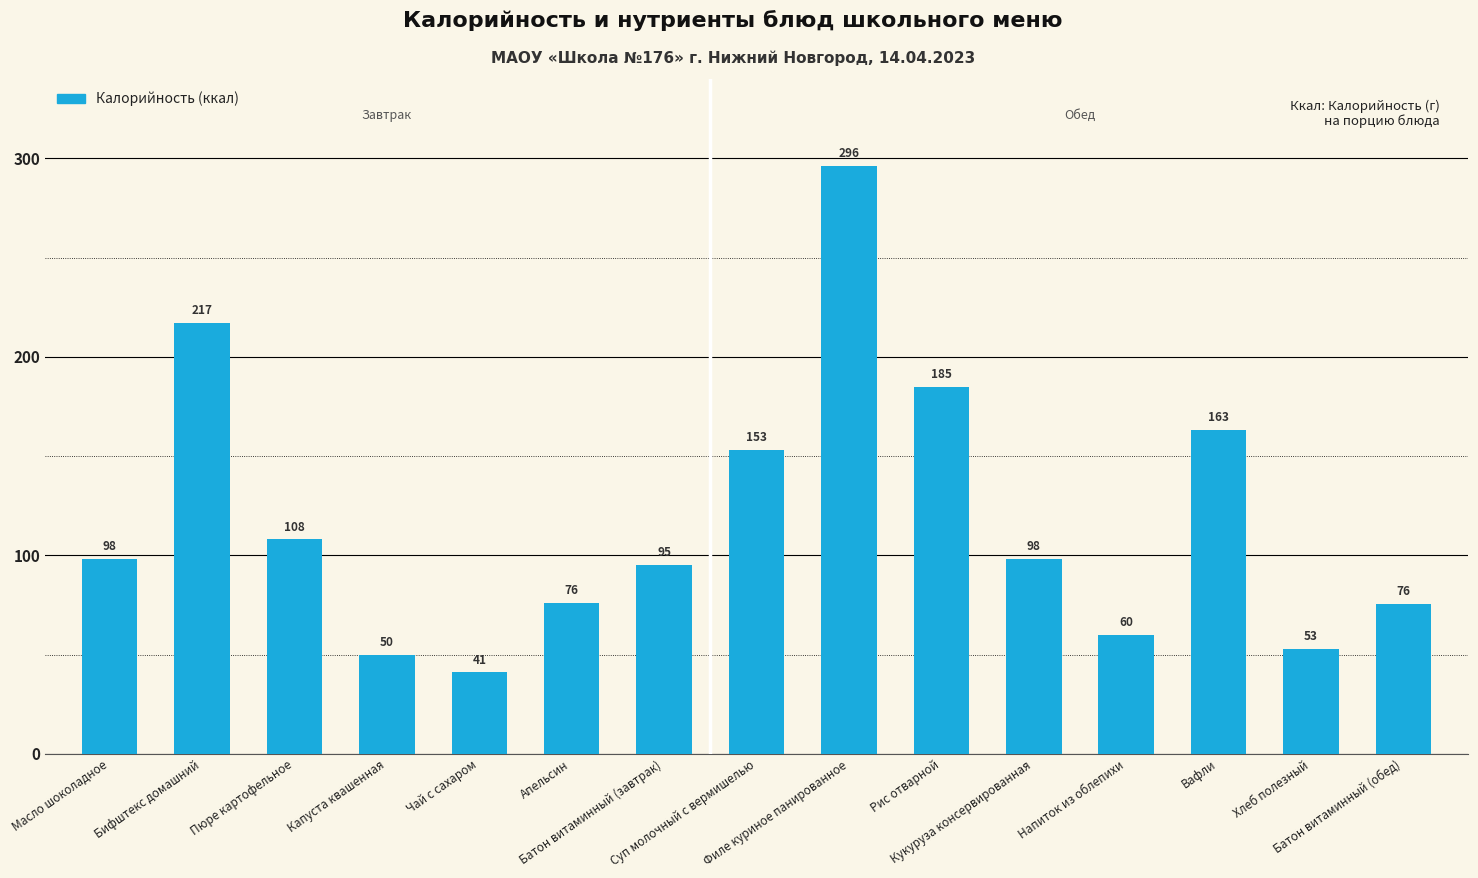

At which category does the chart reach its peak across all series?

Филе куриное панированное